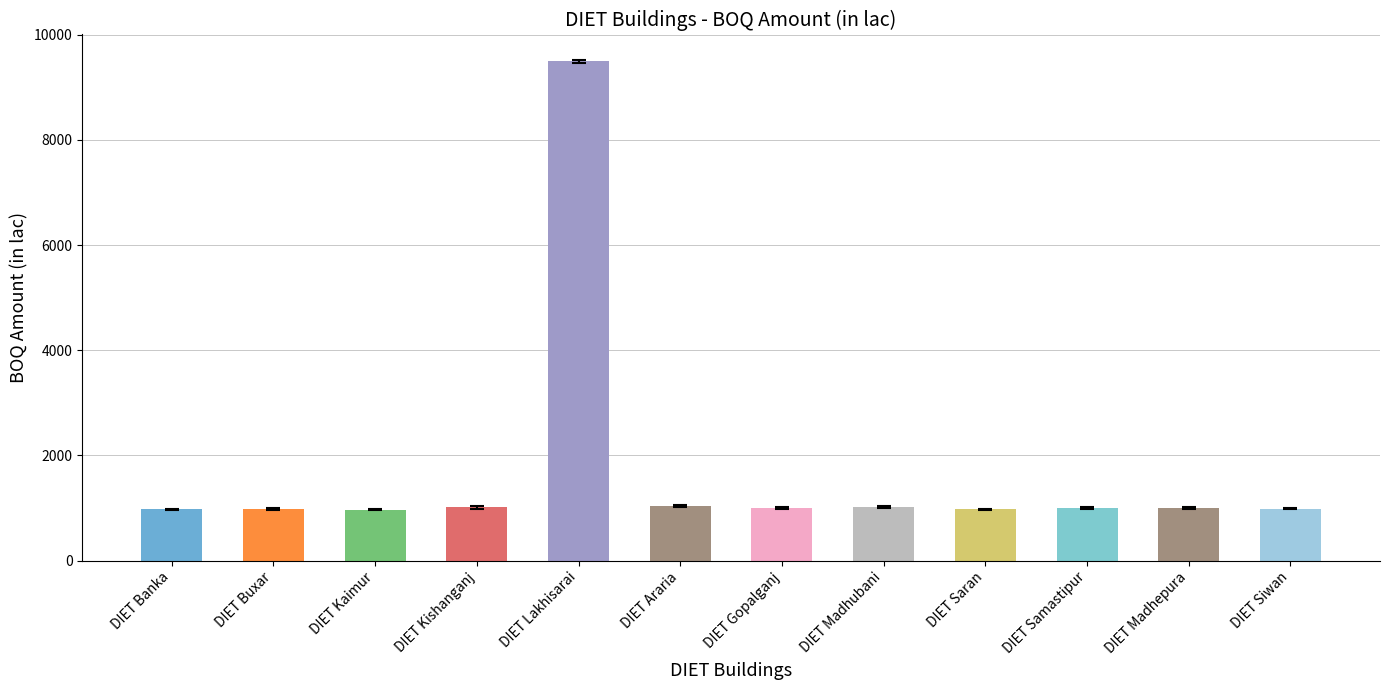

At which category does the chart reach its minimum across all series?

DIET Kaimur